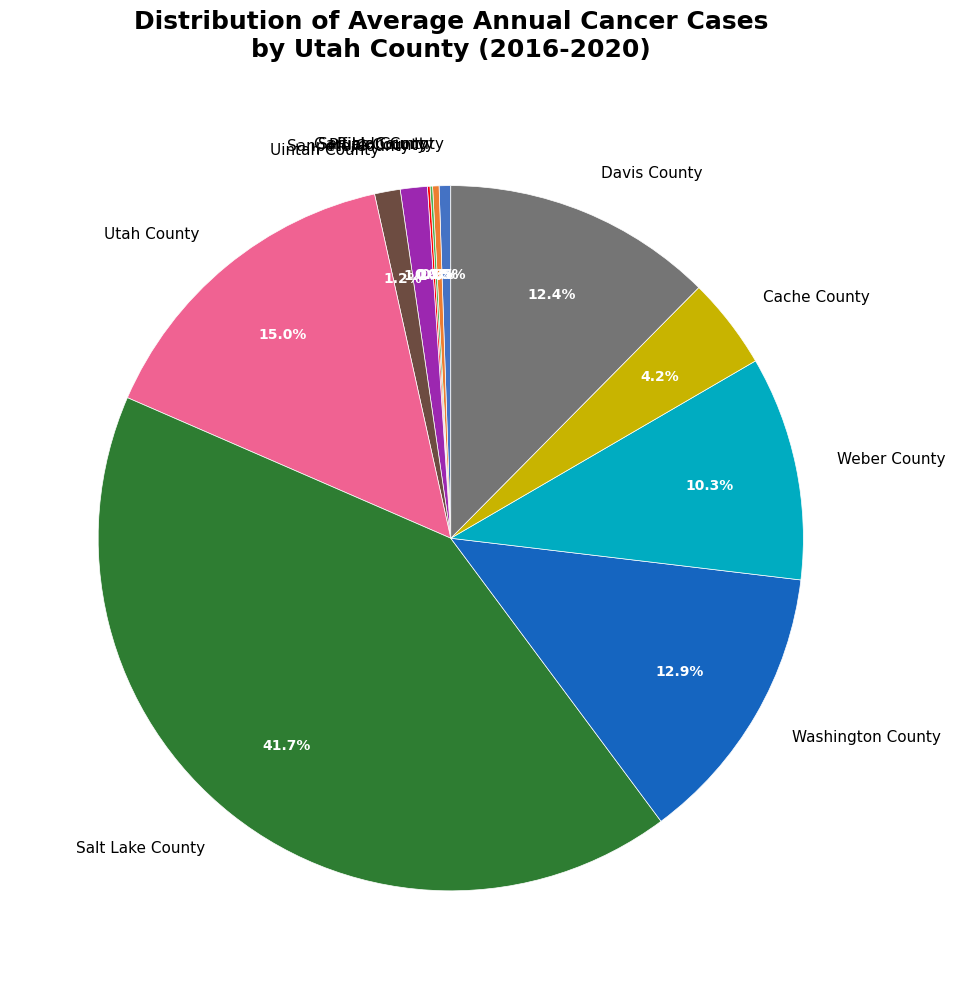

Is San Juan County the majority of the pie?

No